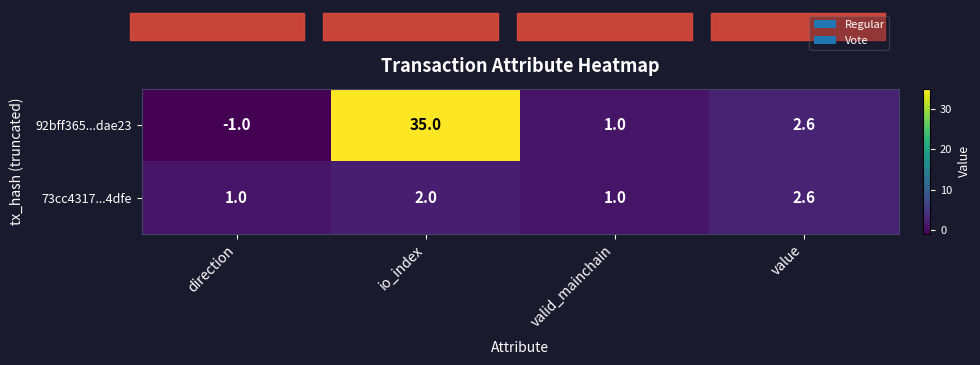

What is the average value of the 92bff365...dae23 series?

9.4